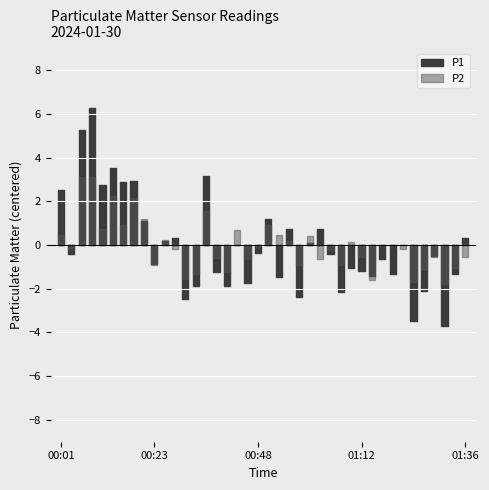

True or false: P1 and P2 intersect in this chart.

False